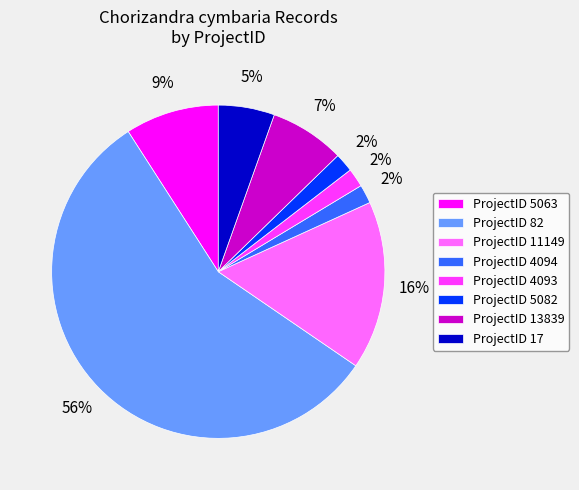

Do ProjectID 4093 and ProjectID 5082 together represent more than half of the pie?

No